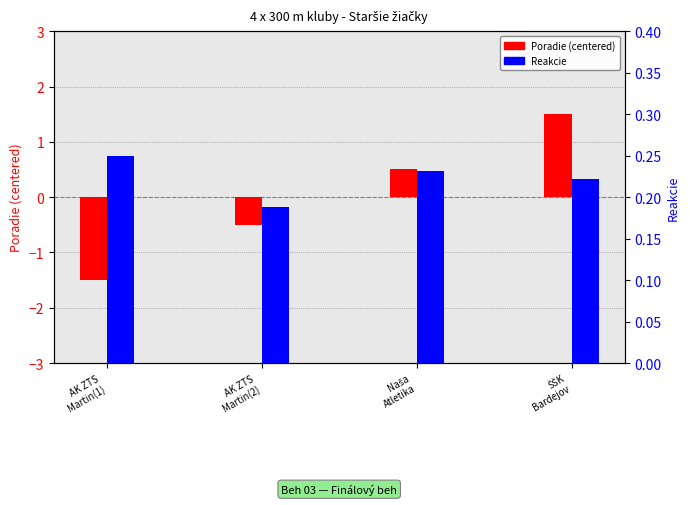

What is the sum of all Reakcie values?

0.9